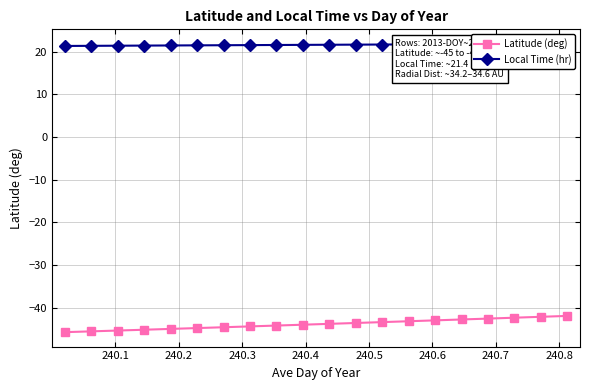

What are all the series names shown in the legend?

Latitude (deg), Local Time (hr)